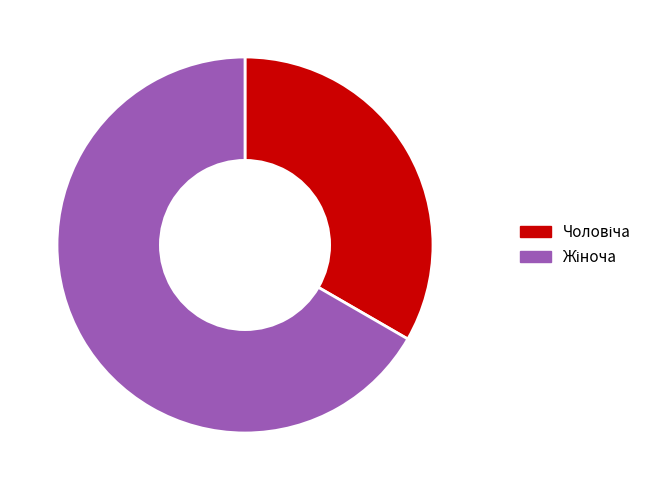

Is there any slice that represents more than half of the pie?

Yes